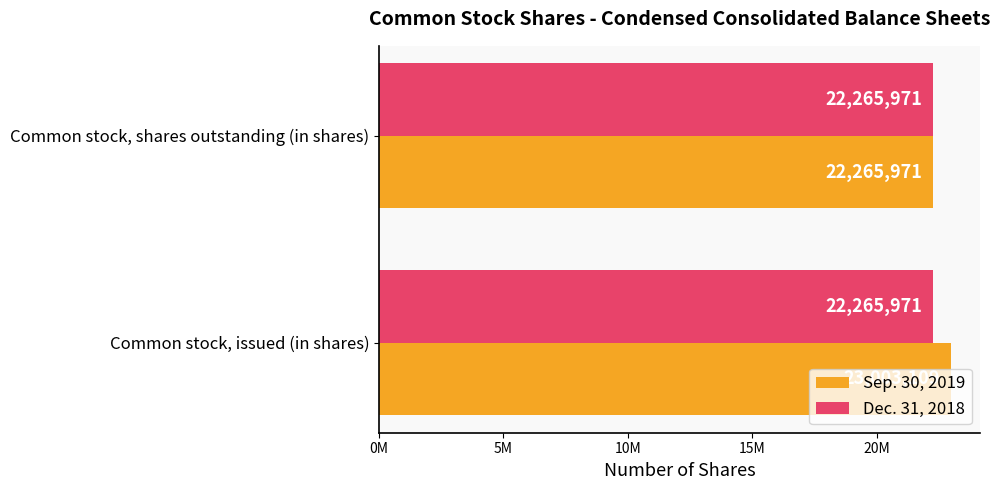

At which category is the sum across all series the highest?

Common stock, issued (in shares)